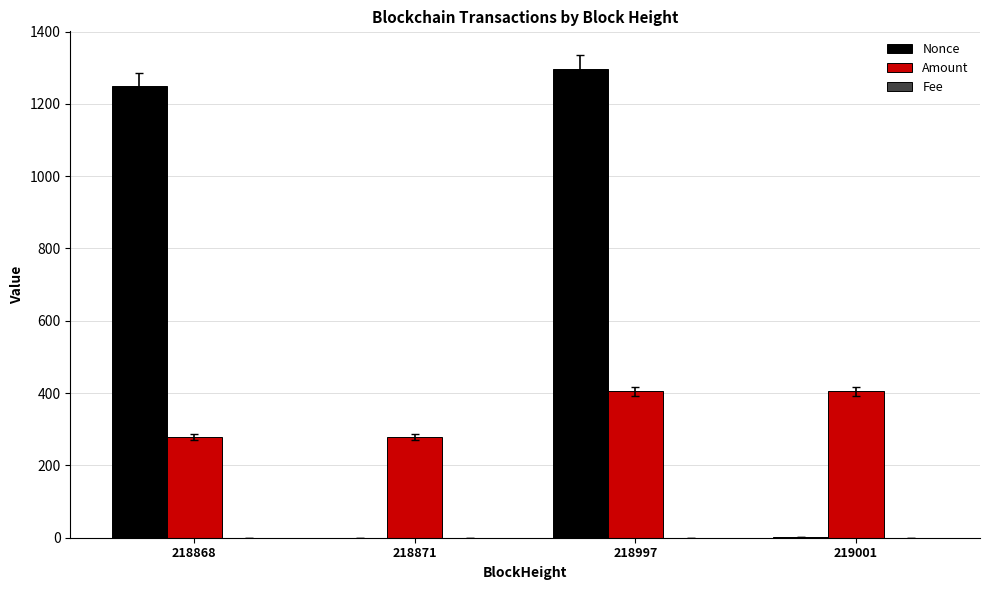

The Amount series shows 278.6 at 218868. True or false?

True